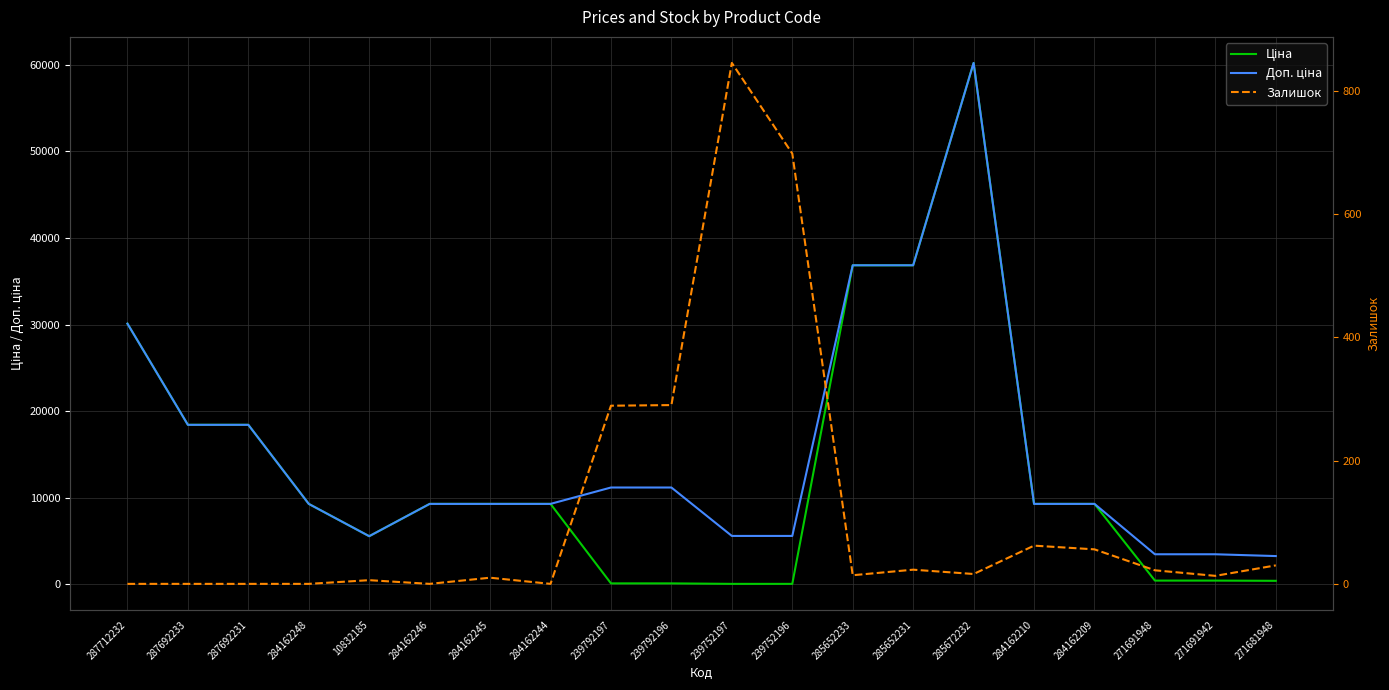

At which label does Доп. ціна reach its peak?

285672232